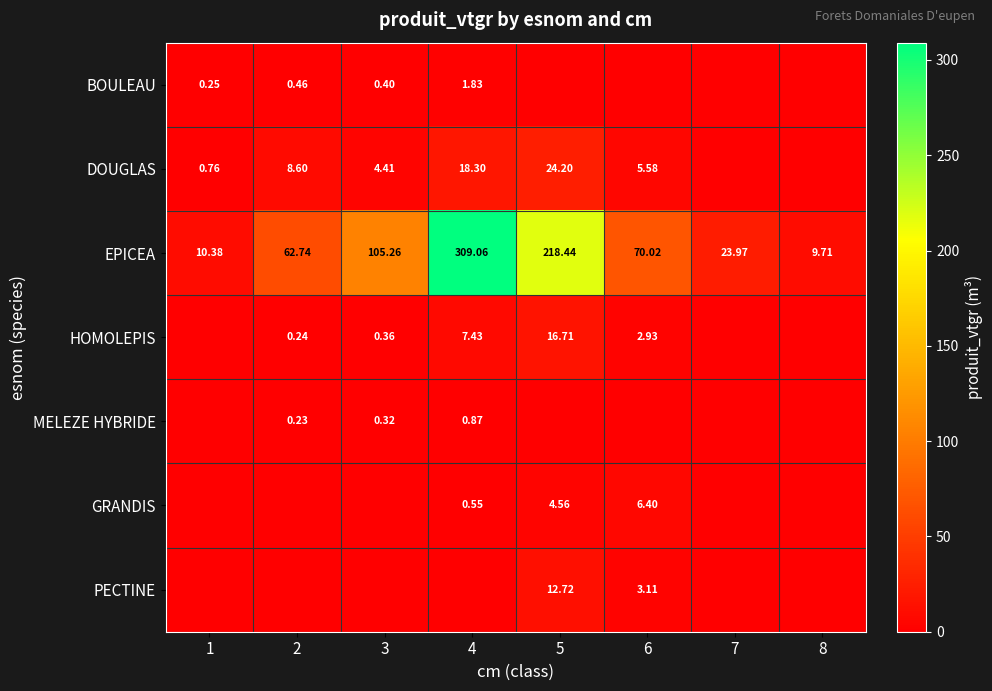

What is the difference between the PECTINE values at 2 and 5?

12.7